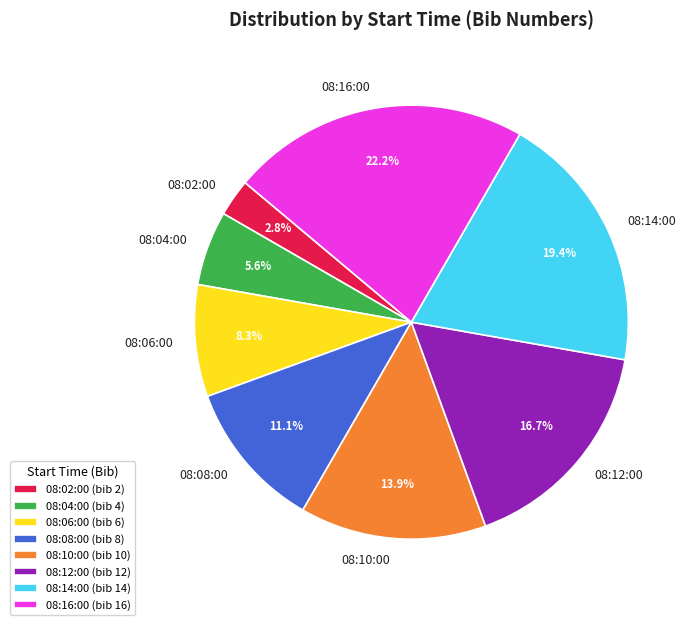

To the nearest percent, what is the combined percentage of 08:04:00 and 08:06:00?

14%